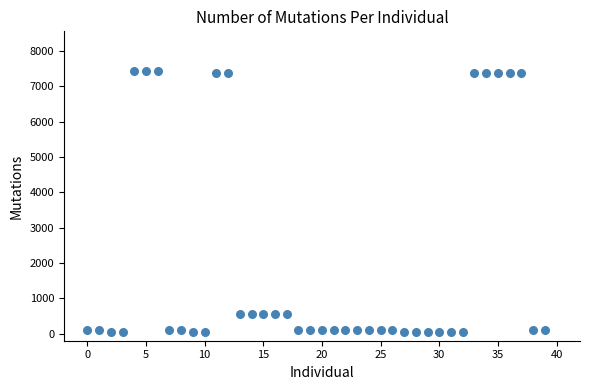

What is the range of Y values (max minus min)?

7380.9